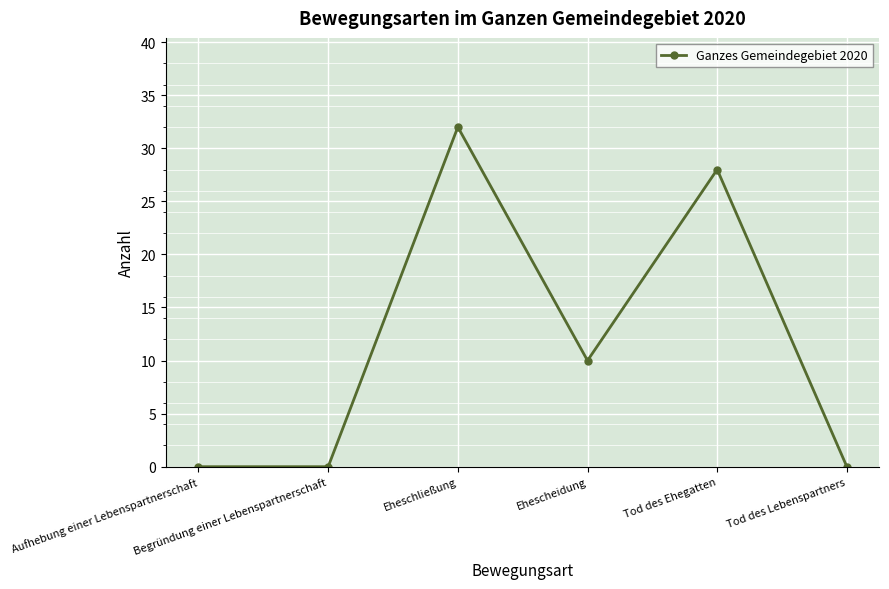

True or false: the data shows 32 at Eheschließung.

True